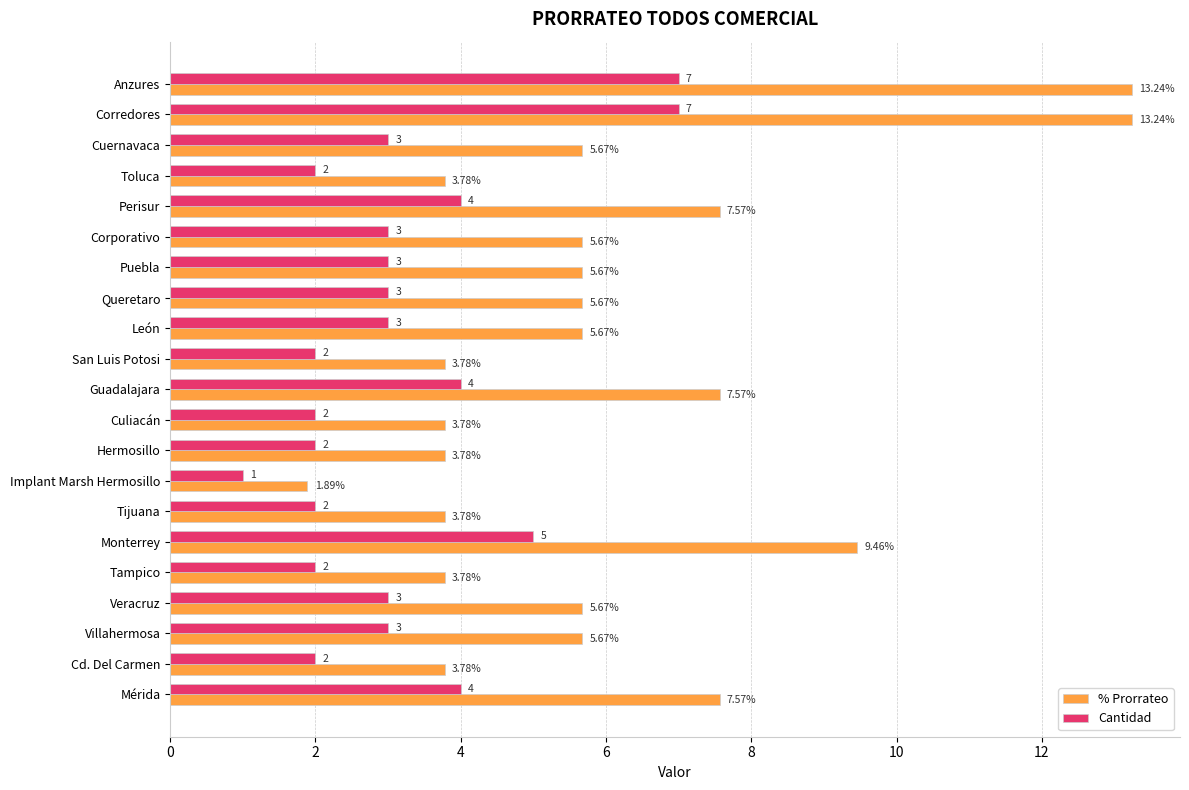

What is the smallest value displayed?

1.0